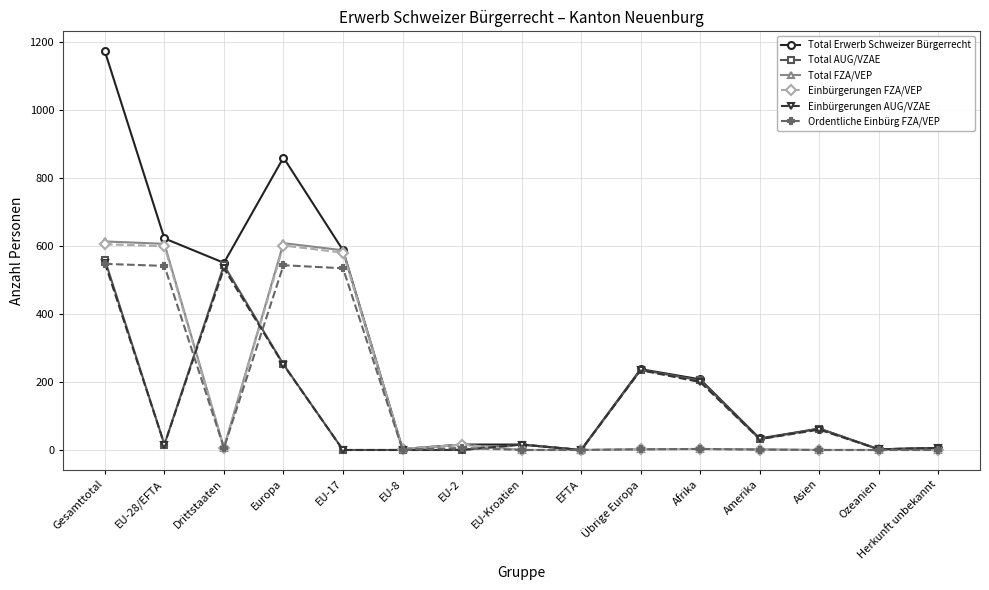

What is the label of the 2nd point from the left?

EU-28/EFTA